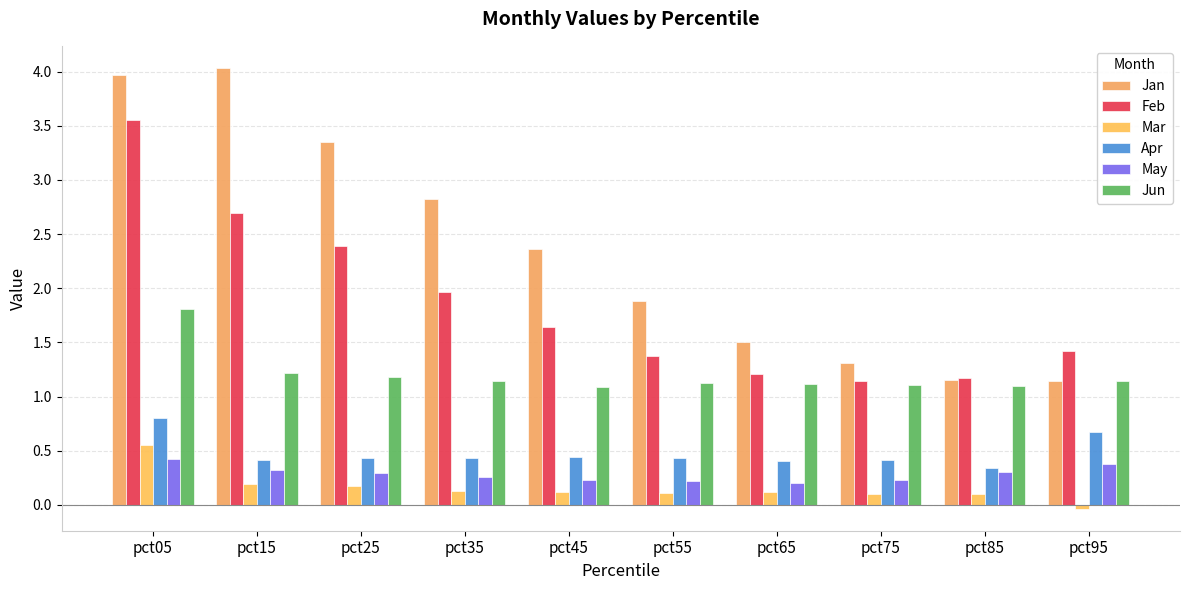

At which category is the sum across all series the highest?

pct05